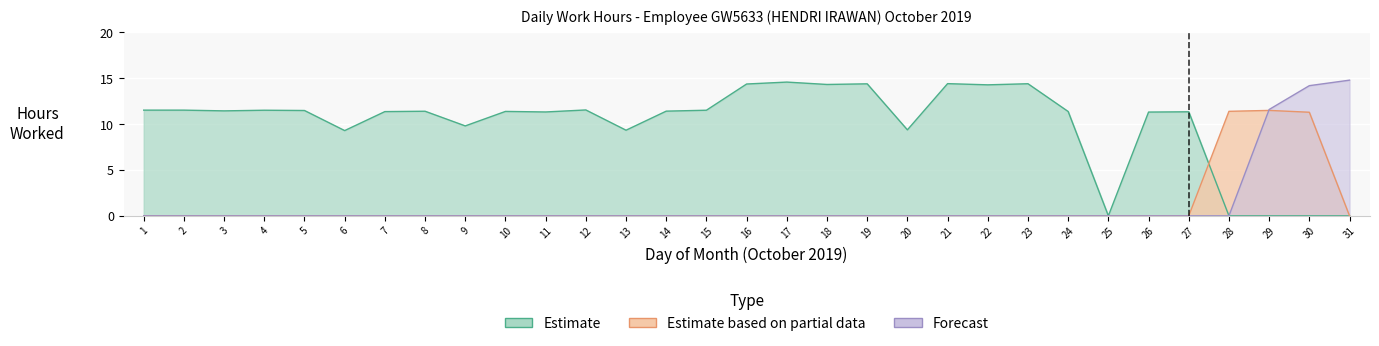

Reading left to right, transcribe all the data shown in this chart.

Estimate: 11.5	11.5	11.4	11.5	11.5	9.3	11.4	11.4	9.8	11.4	11.3	11.6	9.3	11.4	11.5	14.4	14.6	14.3	14.4	9.4	14.4	14.3	14.4	11.4	0.0	11.3	11.3	0.0	0.0	0.0	0.0
Estimate based on partial data: 0.0	0.0	0.0	0.0	0.0	0.0	0.0	0.0	0.0	0.0	0.0	0.0	0.0	0.0	0.0	0.0	0.0	0.0	0.0	0.0	0.0	0.0	0.0	0.0	0.0	0.0	0.0	11.4	11.5	11.3	0.0
Forecast: 0.0	0.0	0.0	0.0	0.0	0.0	0.0	0.0	0.0	0.0	0.0	0.0	0.0	0.0	0.0	0.0	0.0	0.0	0.0	0.0	0.0	0.0	0.0	0.0	0.0	0.0	0.0	0.0	11.6	14.2	14.8